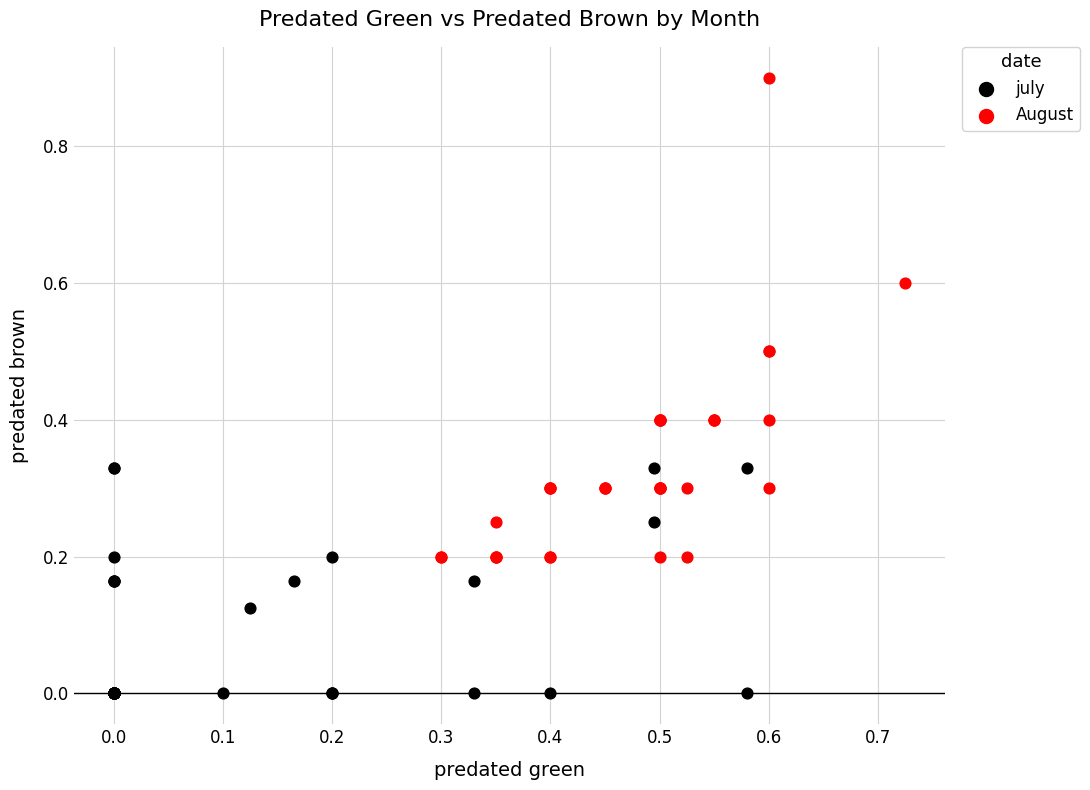

Which series reaches the minimum Y coordinate?

july